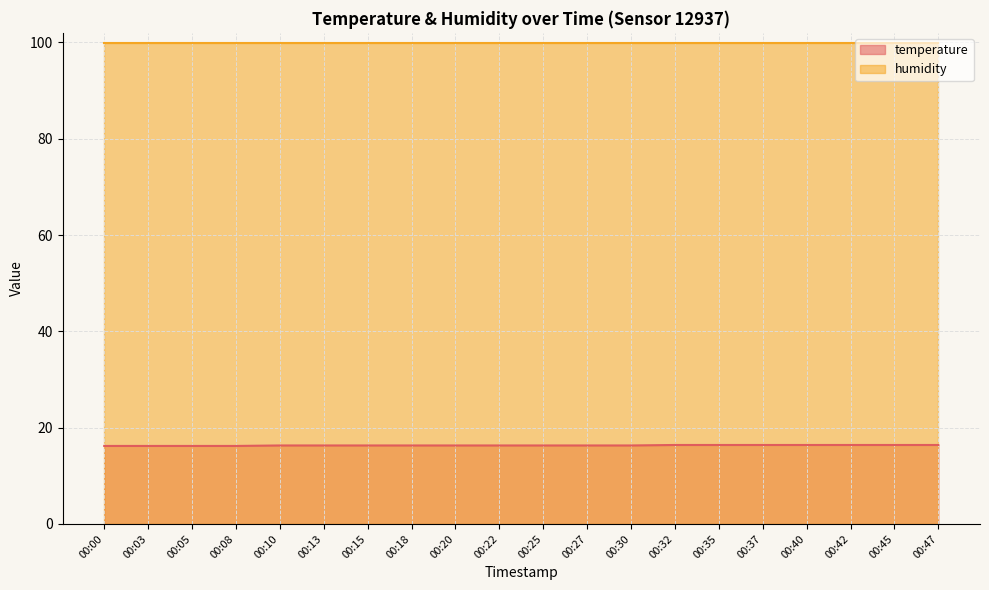

What is the average value?

16.3